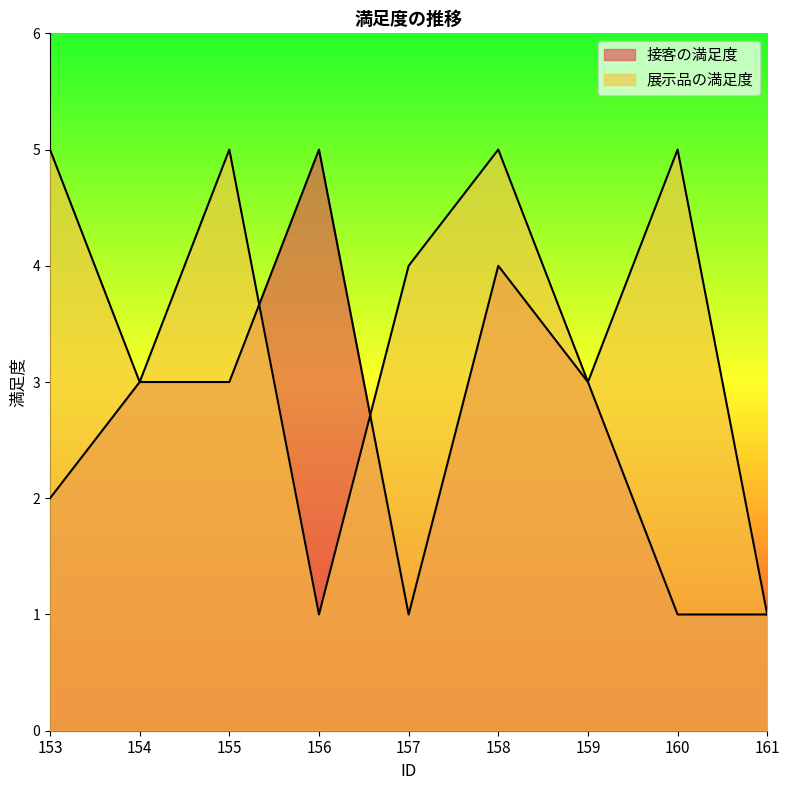

Does the chart display data point markers on the line(s)?

No